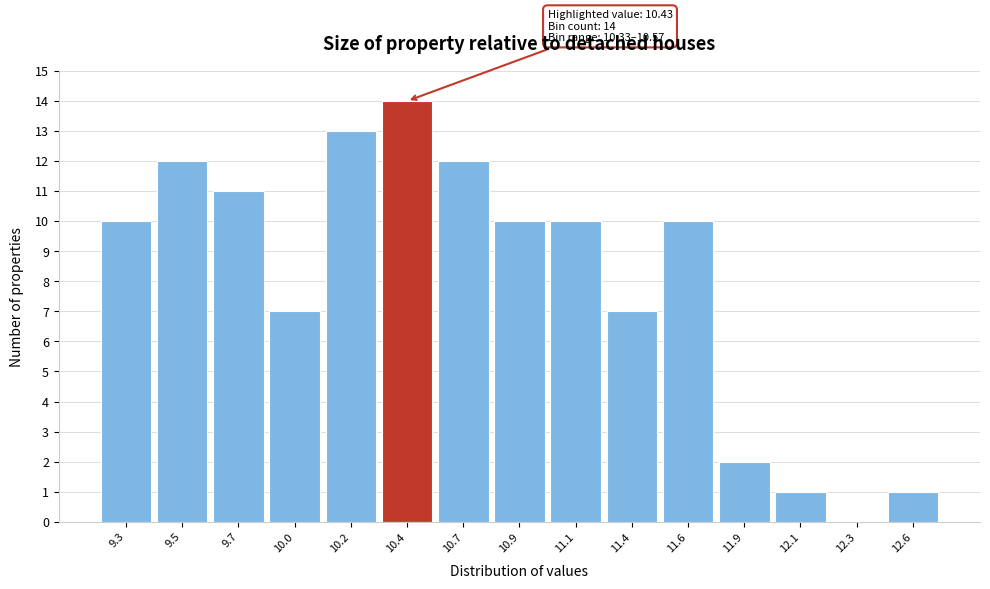

Reading right to left, transcribe all the data shown in this chart.

12.6=1	12.3=0	12.1=1	11.9=2	11.6=10	11.4=7	11.1=10	10.9=10	10.7=12	10.4=14	10.2=13	10.0=7	9.7=11	9.5=12	9.3=10